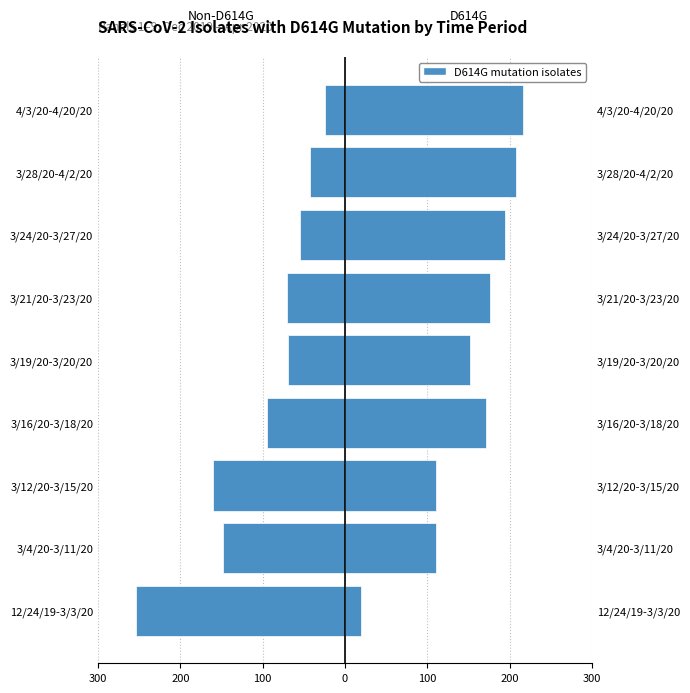

Does the chart contain stacked bars?

No